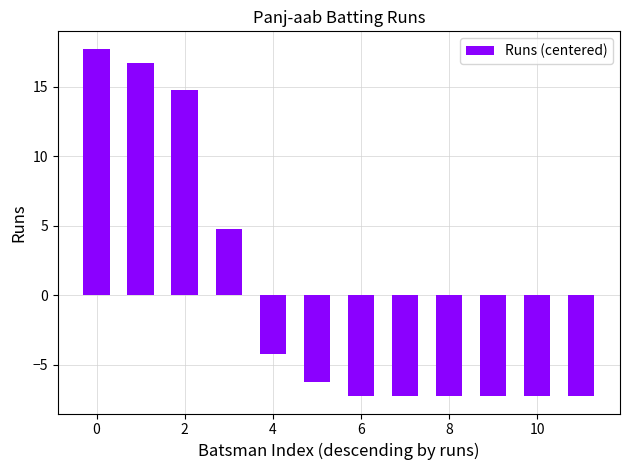

What is the greatest value displayed?

17.8